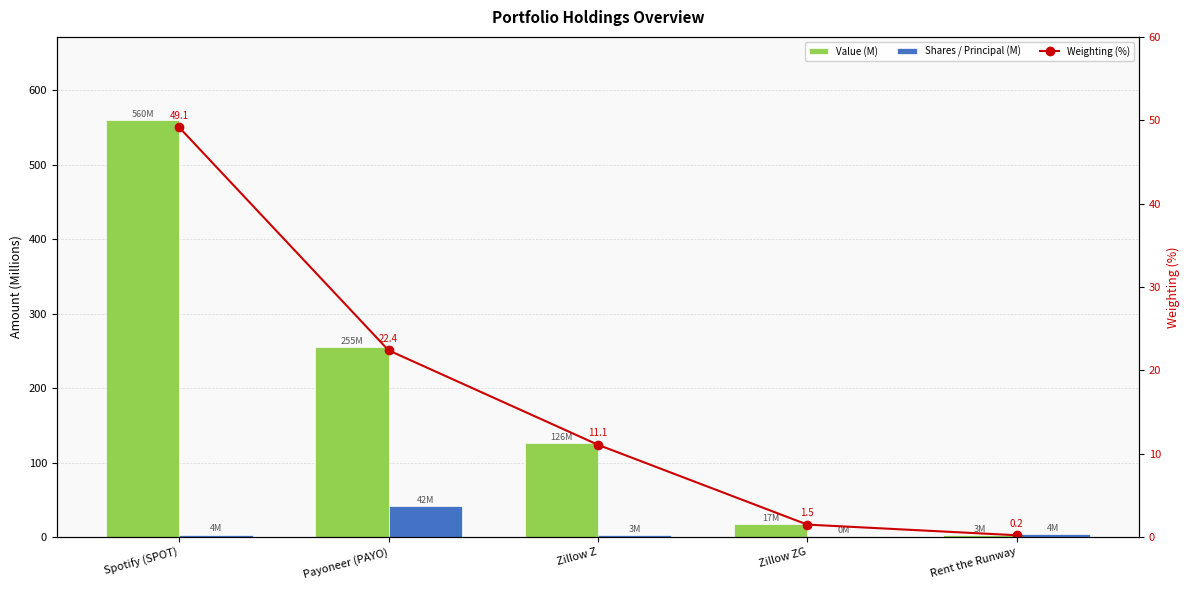

Reading left to right, transcribe all the data shown in this chart.

Value (M): Spotify (SPOT)=559.5	Payoneer (PAYO)=255.2	Zillow Z=126.2	Zillow ZG=17.2	Rent the Runway=2.7
Shares / Principal (M): Spotify (SPOT)=3.6	Payoneer (PAYO)=41.7	Zillow Z=2.7	Zillow ZG=0.4	Rent the Runway=3.9
Weighting (%): Spotify (SPOT)=49.1	Payoneer (PAYO)=22.4	Zillow Z=11.1	Zillow ZG=1.5	Rent the Runway=0.2